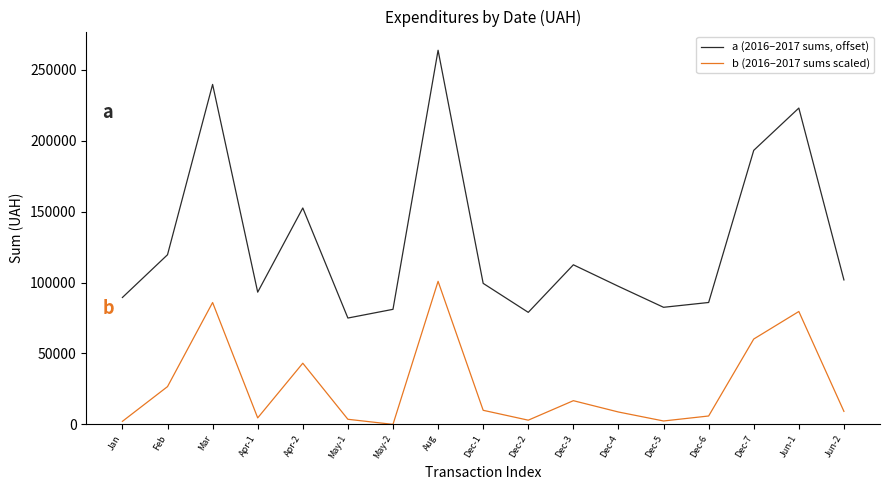

What is the spread (max minus min) of values at May-2?

81199.2